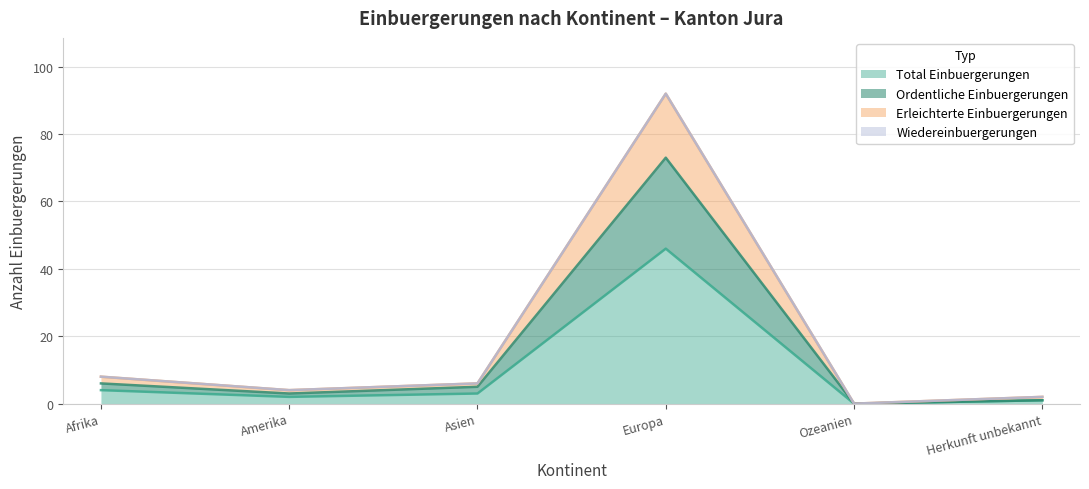

True or false: Erleichterte Einbuergerungen and Ordentliche Einbuergerungen cross at least once.

False